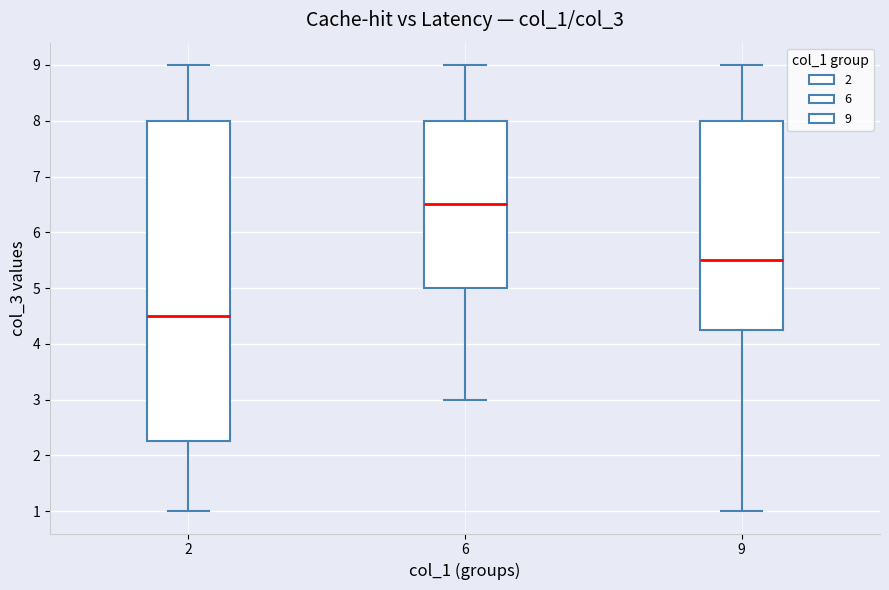

Reading left to right, transcribe this box plot: for each box, give where its median line is, the range the box spans, and where its two whiskers end, as read against the y-axis. The values are not printed on the chart, so give them approximately, as read against the axis.

2: median 4.5, box 2.3 to 8.0, whiskers 1.0 to 9.0
6: median 6.5, box 5.0 to 8.0, whiskers 3.0 to 9.0
9: median 5.5, box 4.3 to 8.0, whiskers 1.0 to 9.0